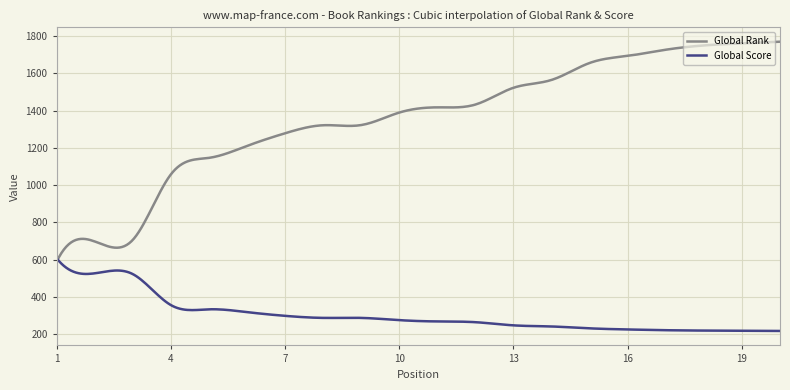

Which series has the largest range (max minus min)?

Global Rank